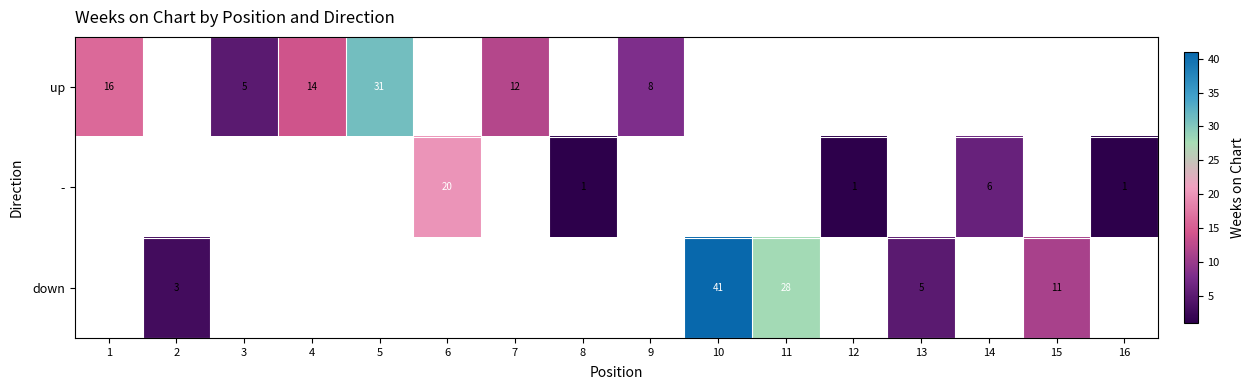

True or false: up has a value of 12 at 7.

True